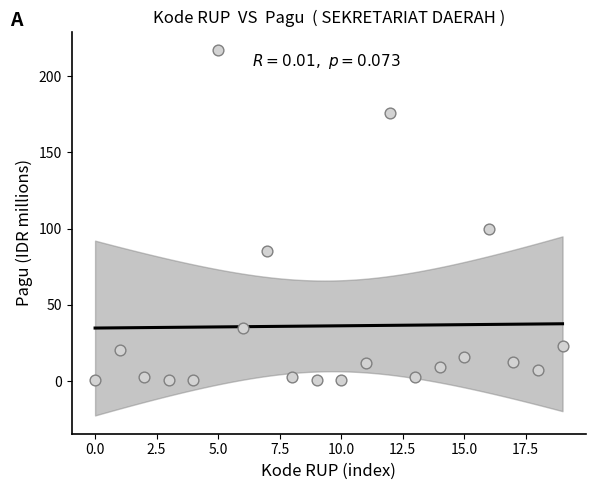

What is the range of Y values (max minus min)?

216.8